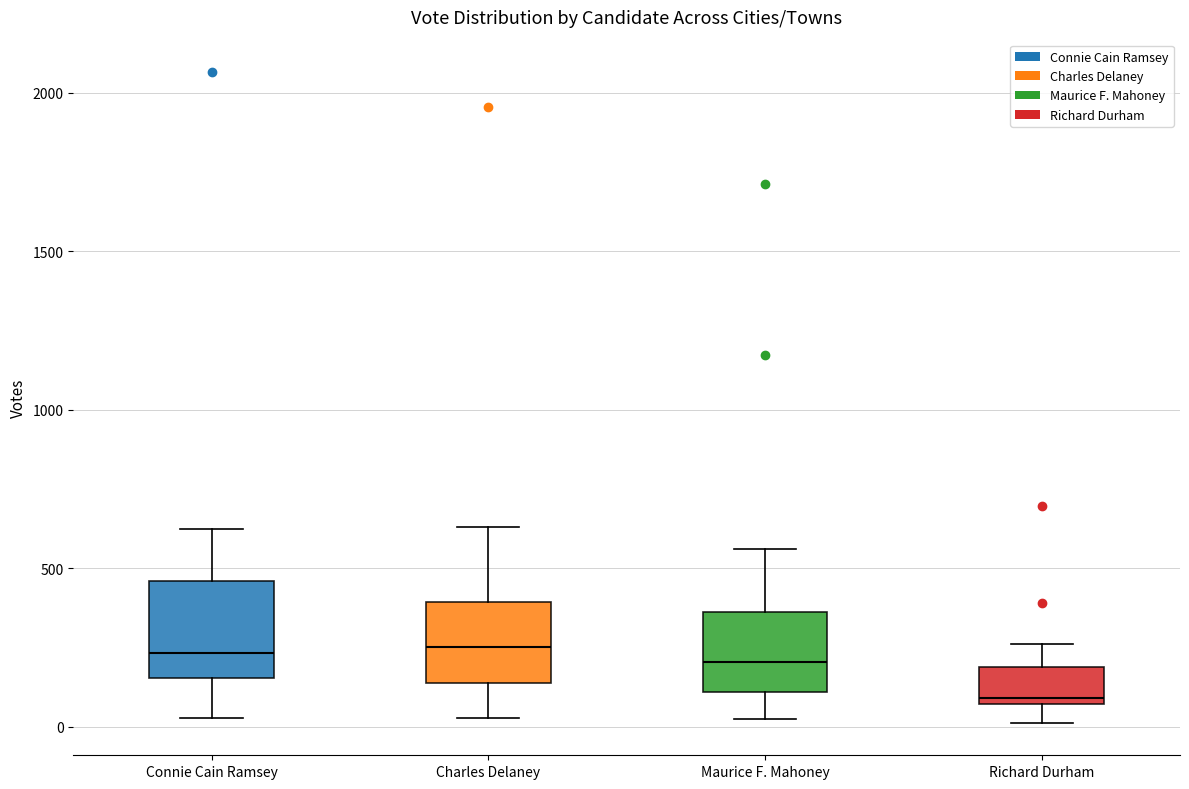

Reading left to right, transcribe this box plot: for each box, give where its median line is, the range the box spans, and where its two whiskers end, as read against the y-axis. The values are not printed on the chart, so give them approximately, as read against the axis.

Connie Cain Ramsey: median 250, box 150 to 450, whiskers 50 to 600
Charles Delaney: median 250, box 150 to 400, whiskers 50 to 650
Maurice F. Mahoney: median 200, box 100 to 350, whiskers 0 to 550
Richard Durham: median 100, box 50 to 200, whiskers 0 to 250